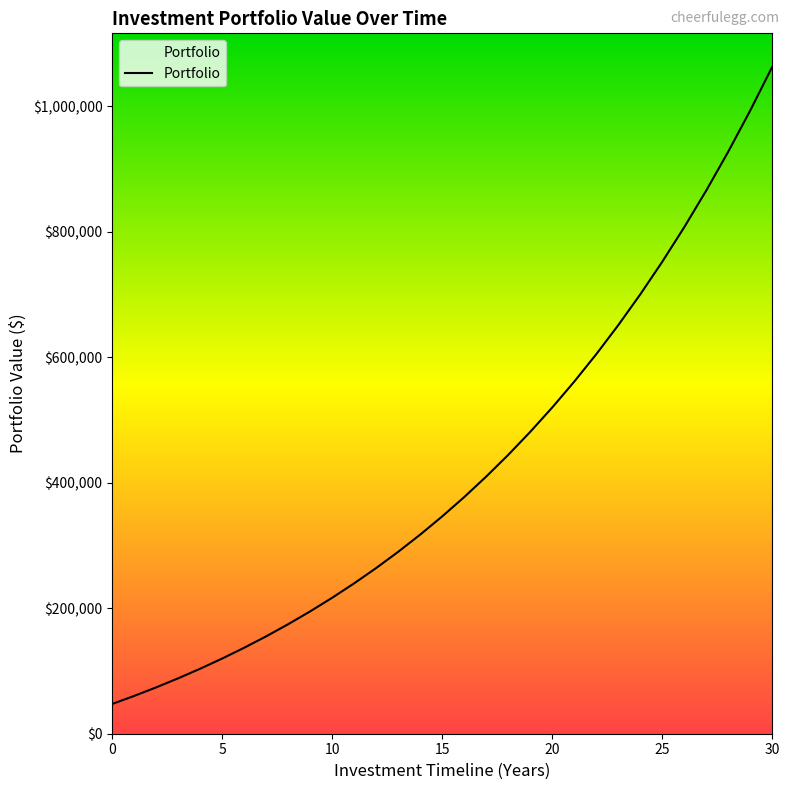

What is the difference between the second highest and minimum values?

945829.6